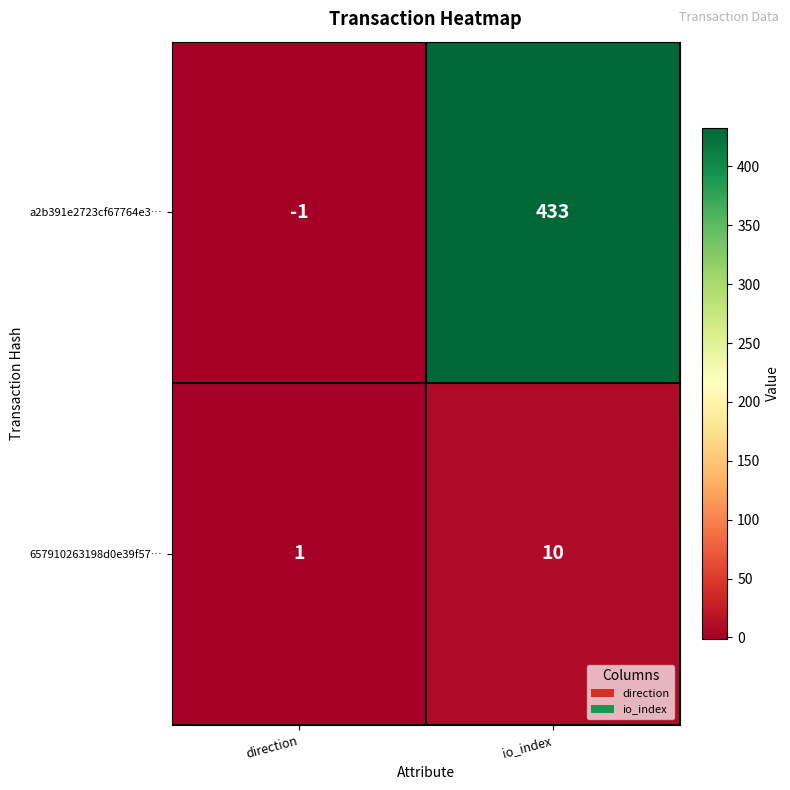

How many negative values does the a2b391e2723cf67764e3… series have?

1